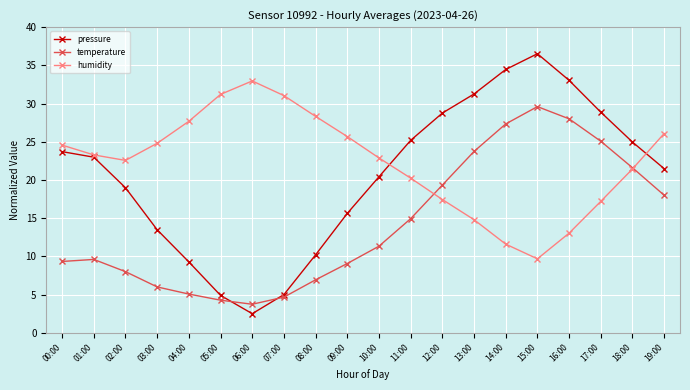

What is the lowest value of the humidity series?

9.7